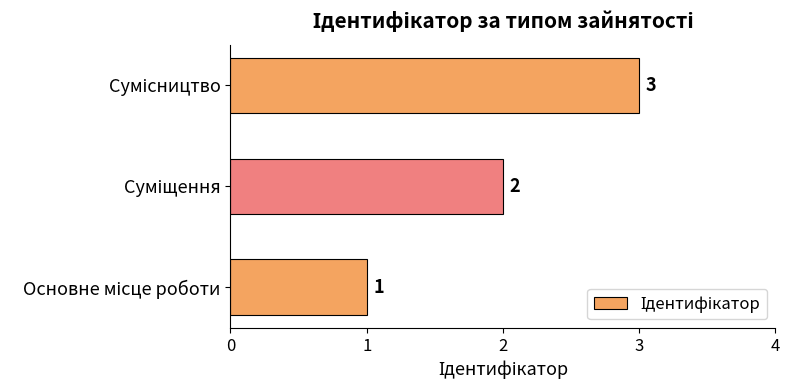

What is the sum of all values?

6